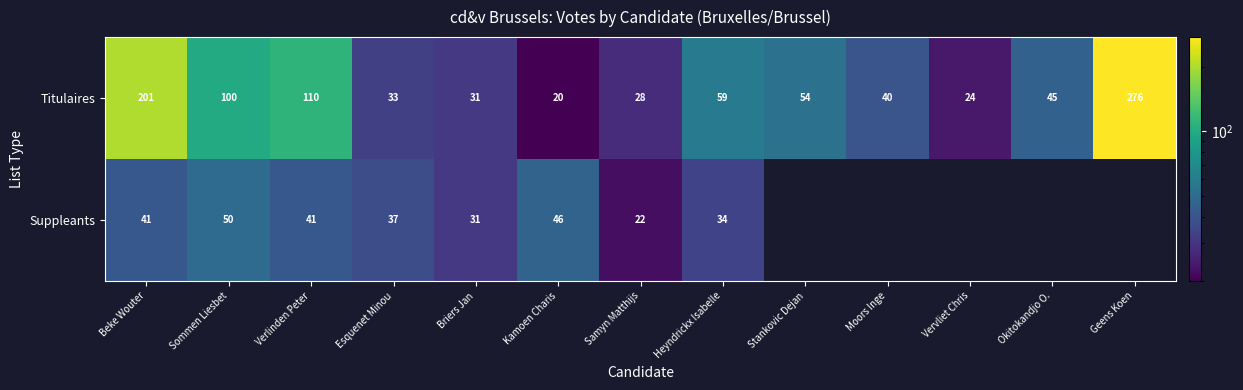

List the labels in order of Titulaires value, smallest first.

Kamoen Charis, Vervliet Chris, Samyn Matthijs, Briers Jan, Esquenet Minou, Moors Inge, Okitokandjo O., Stankovic Dejan, Heyndrickx Isabelle, Sommen Liesbet, Verlinden Peter, Beke Wouter, Geens Koen